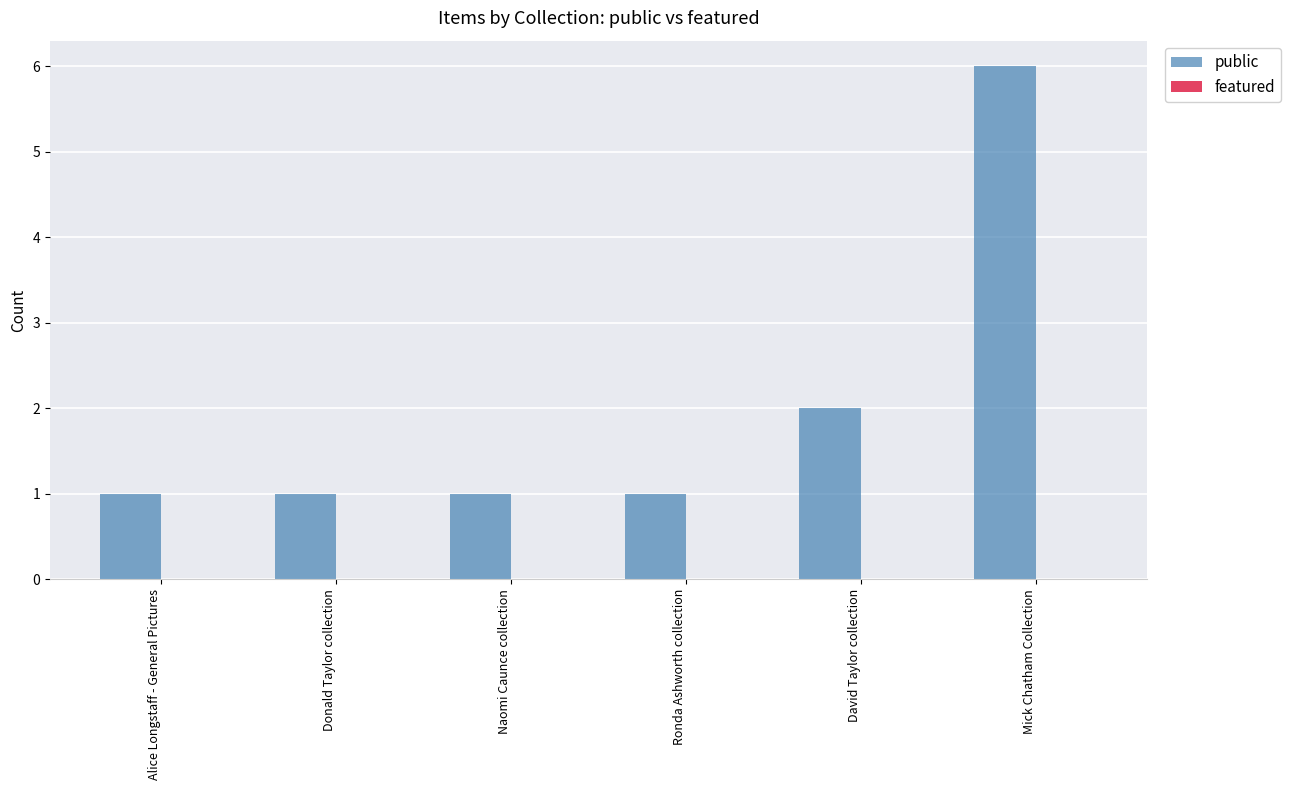

At which label is the value closest to 3?

David Taylor collection